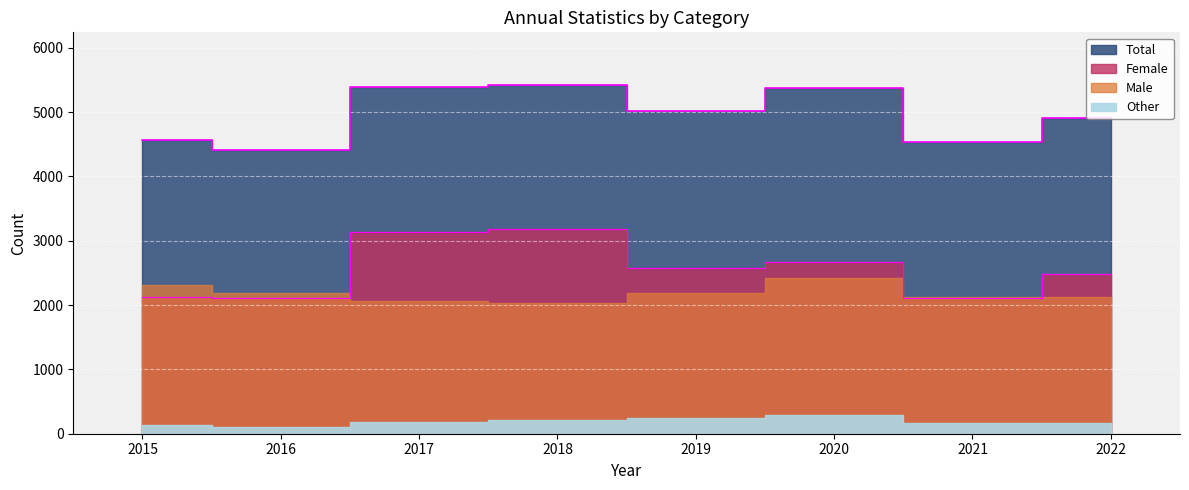

Count the number of categories in the chart.

8